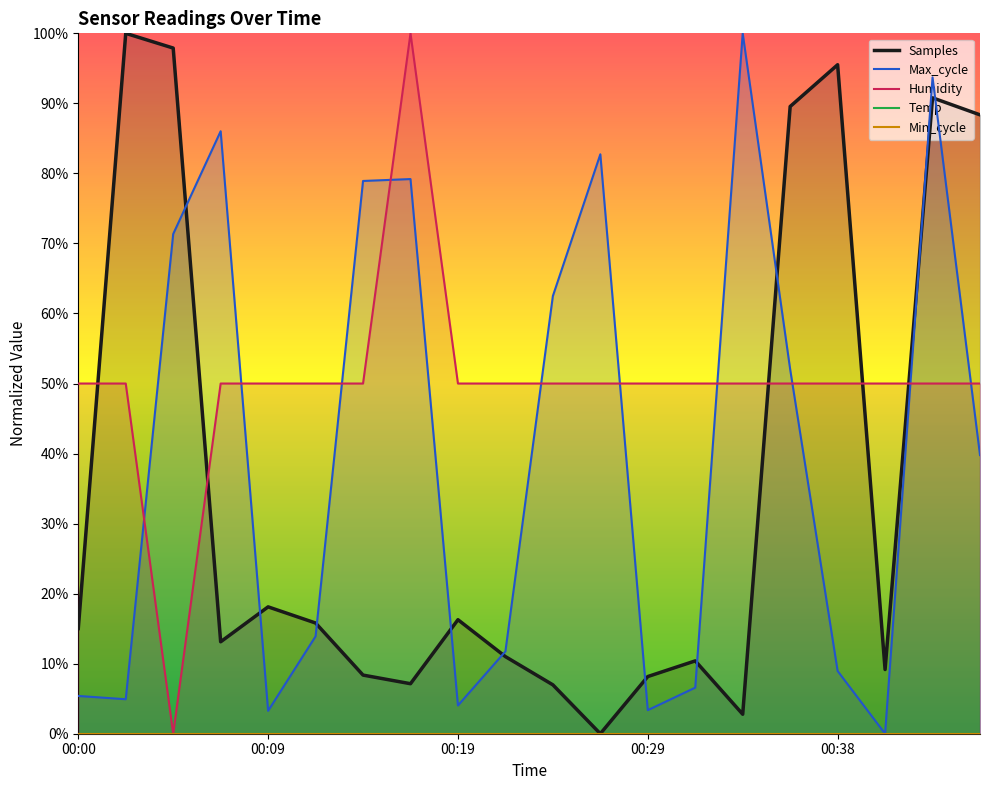

True or false: Min_cycle and Max_cycle cross at least once.

False